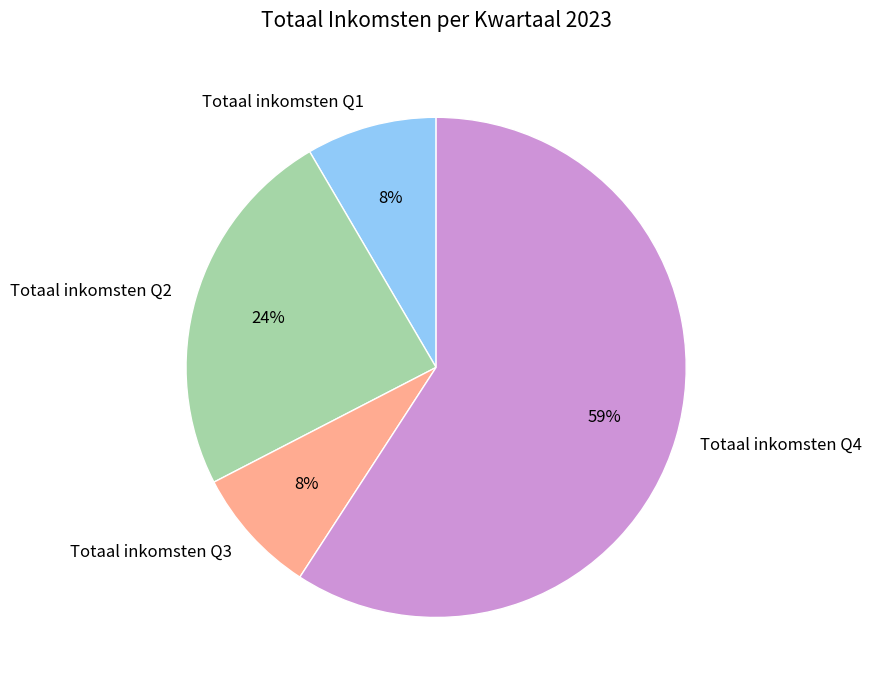

Which slice is the largest?

Totaal inkomsten Q4